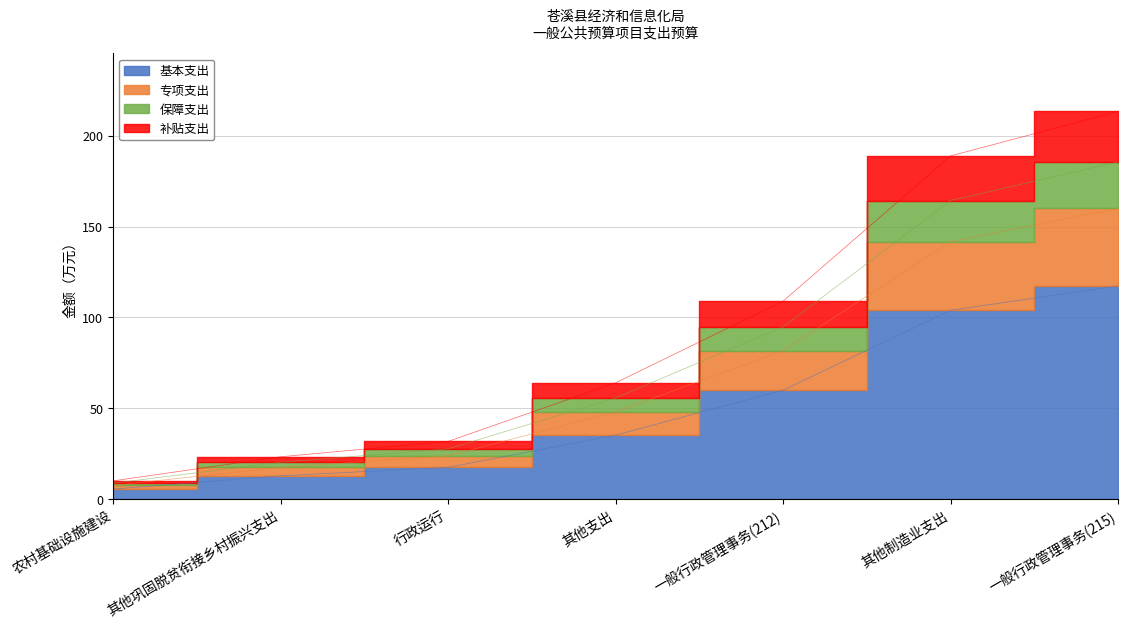

The chart shows a value of 107.6 at 其他制造业支出. True or false?

False